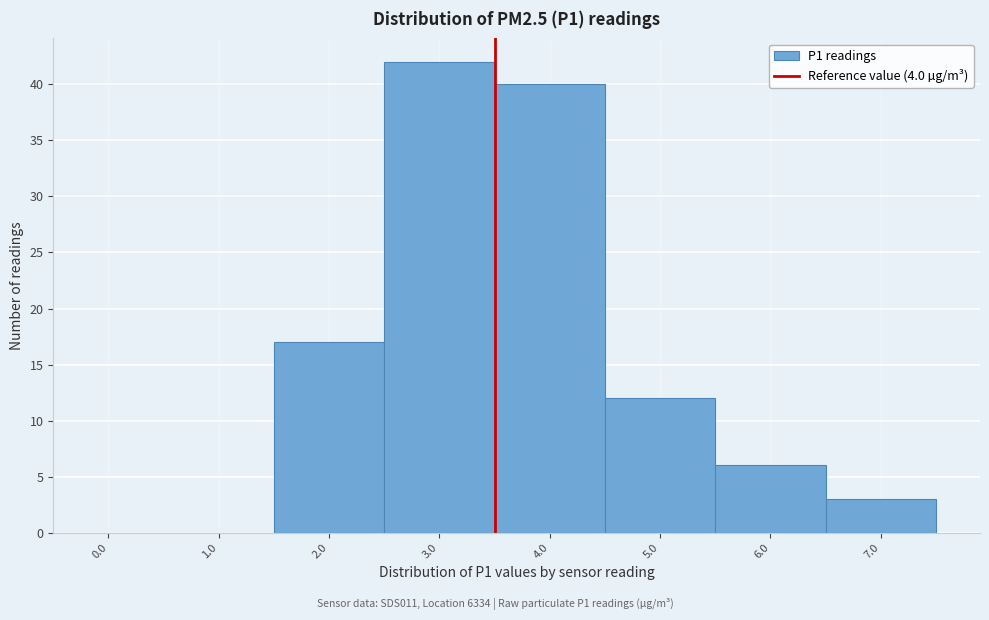

Reading left to right, transcribe all the data shown in this chart.

0.0=0	1.0=0	2.0=17	3.0=42	4.0=40	5.0=12	6.0=6	7.0=3